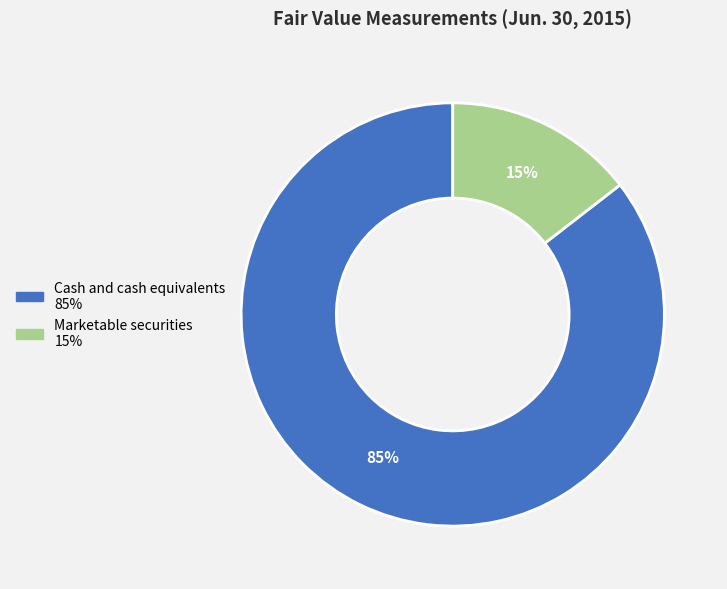

Between Cash and cash equivalents and Marketable securities, which is larger?

Cash and cash equivalents